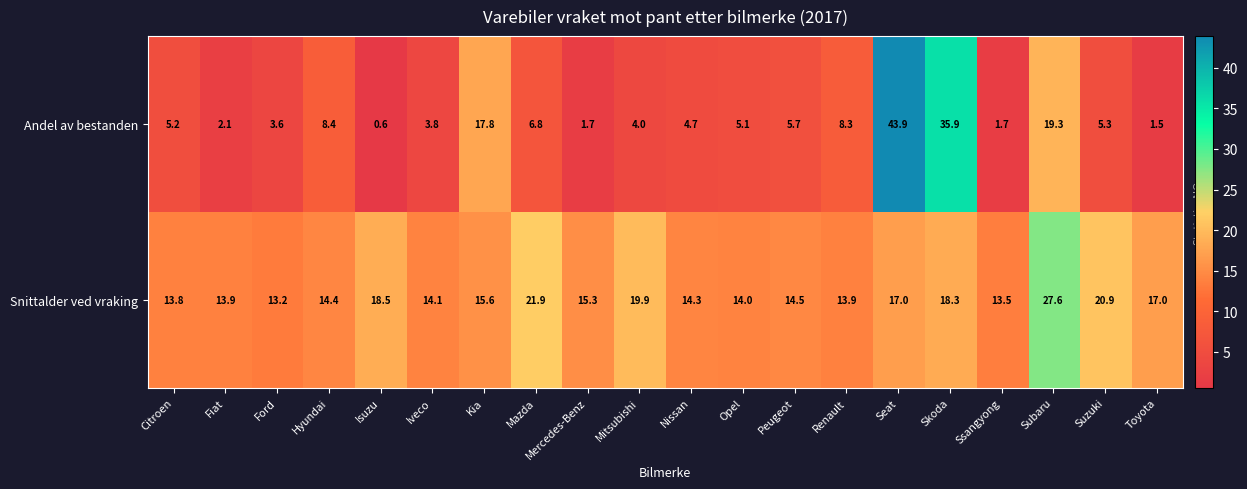

How many distinct data groups are displayed?

2